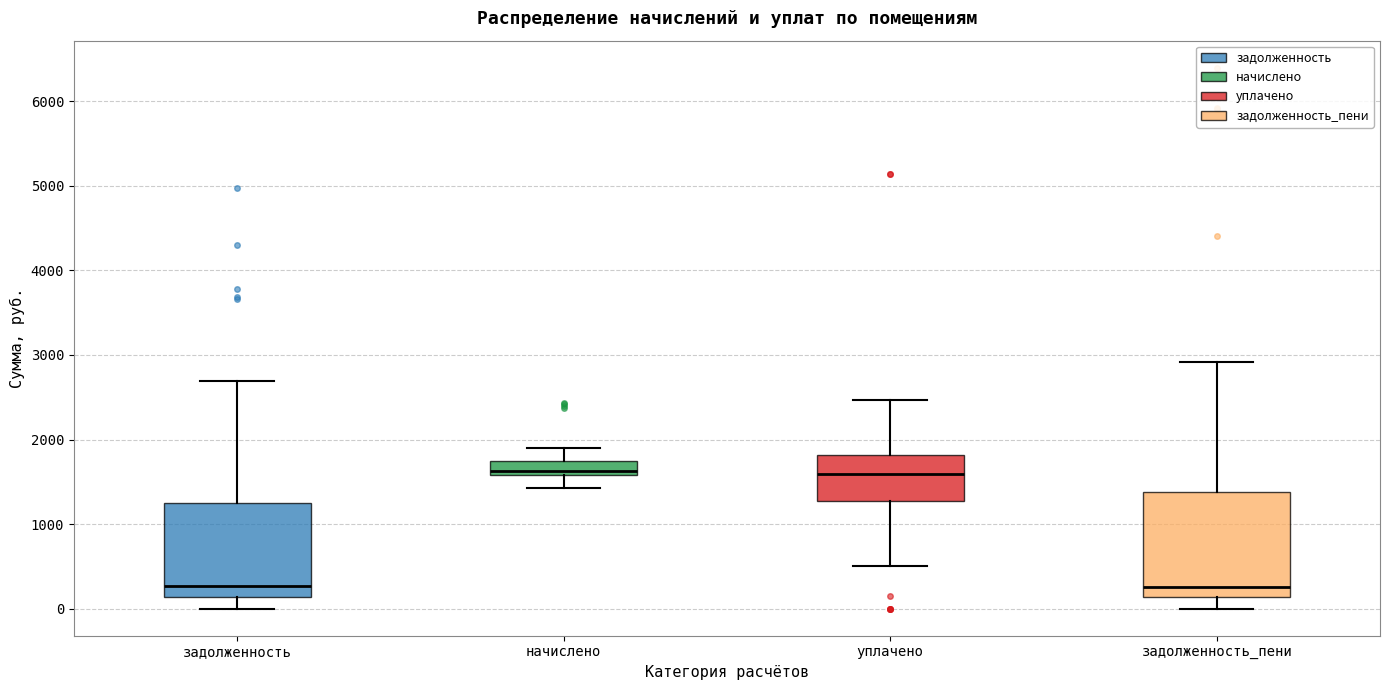

Reading left to right, read every box against the y-axis: the position of its median line, the range the box covers, and the ends of its whiskers. The values are not printed on the chart, so give them approximately, as read against the axis.

задолженность: median 300, box 100 to 1200, whiskers 0 to 2700
начислено: median 1600 (just above the box's lower edge), box 1600 to 1700, whiskers 1400 to 1900
уплачено: median 1600, box 1300 to 1800, whiskers 500 to 2500
задолженность_пени: median 300, box 100 to 1400, whiskers 0 to 2900